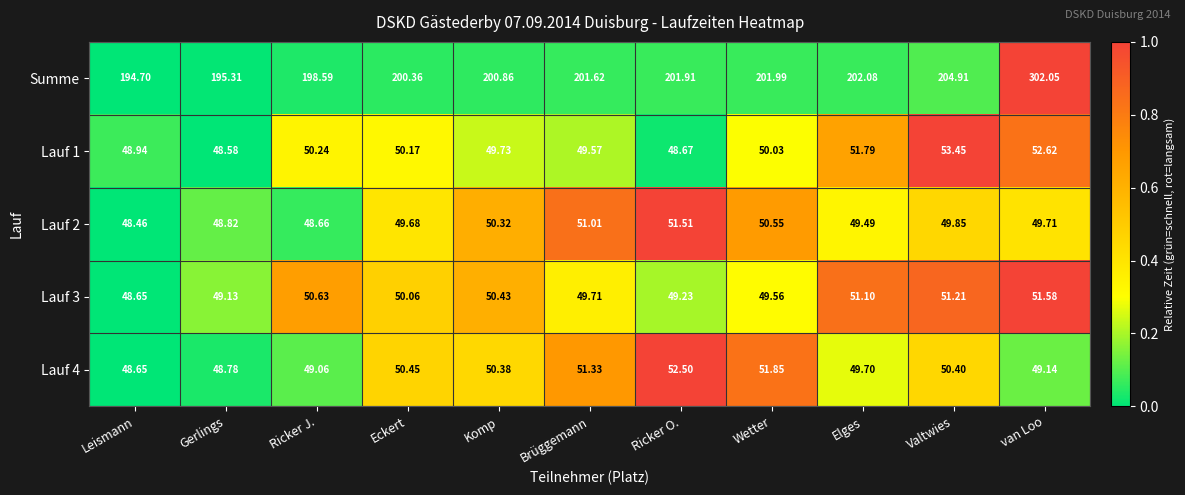

List the labels in order of Lauf 3 value, largest first.

van Loo, Valtwies, Elges, Ricker J., Komp, Eckert, Brüggemann, Wetter, Ricker O., Gerlings, Leismann